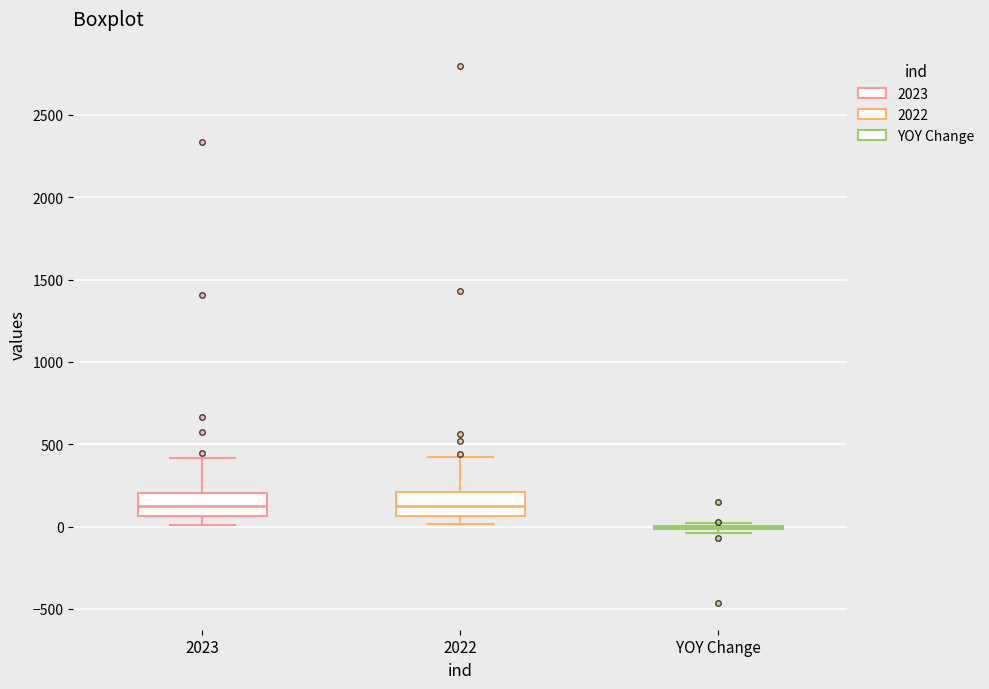

Reading left to right, read every box against the y-axis: the position of its median line, the range the box covers, and the ends of its whiskers. The values are not printed on the chart, so give them approximately, as read against the axis.

2023: median 150, box 50 to 200, whiskers 0 to 400
2022: median 150, box 50 to 200, whiskers 0 to 400
YOY Change: box collapsed to a line at 0, whiskers -50 to 0